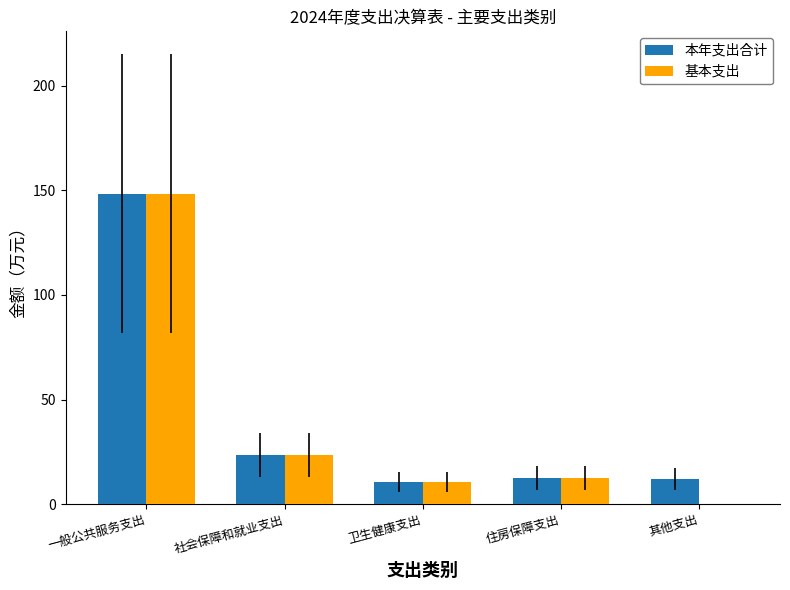

At which category is the sum across all series the highest?

一般公共服务支出